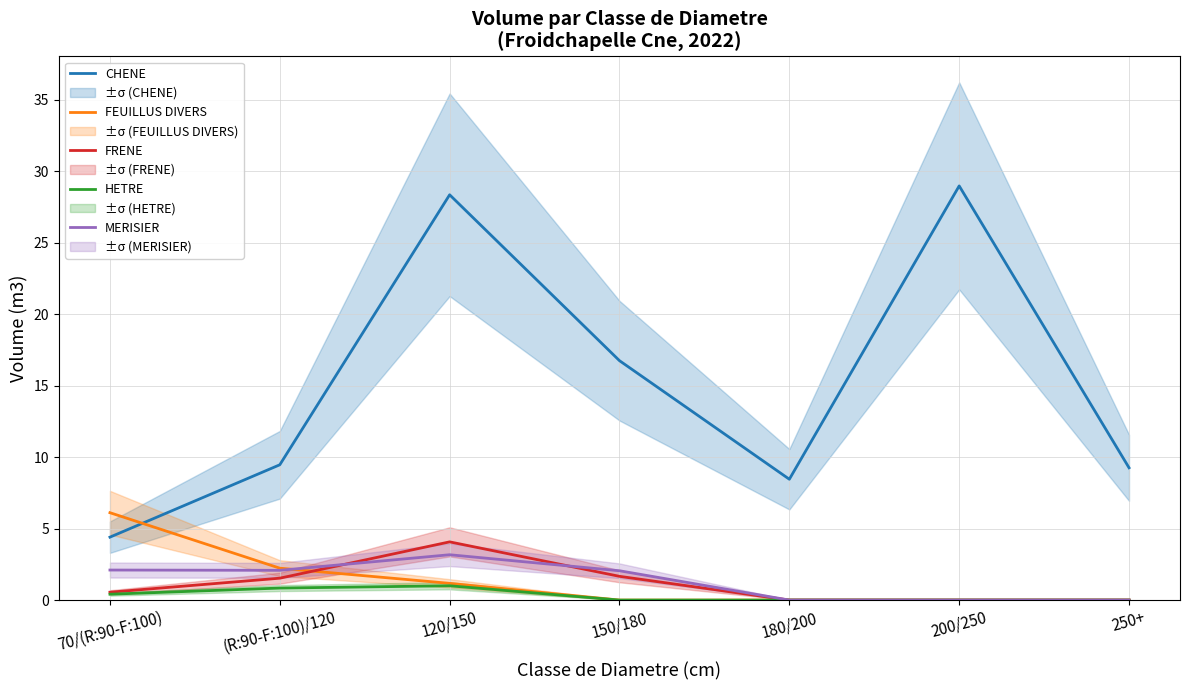

Rank the series at 70/(R:90-F:100) from lowest to highest value.

HETRE, FRENE, MERISIER, CHENE, FEUILLUS DIVERS